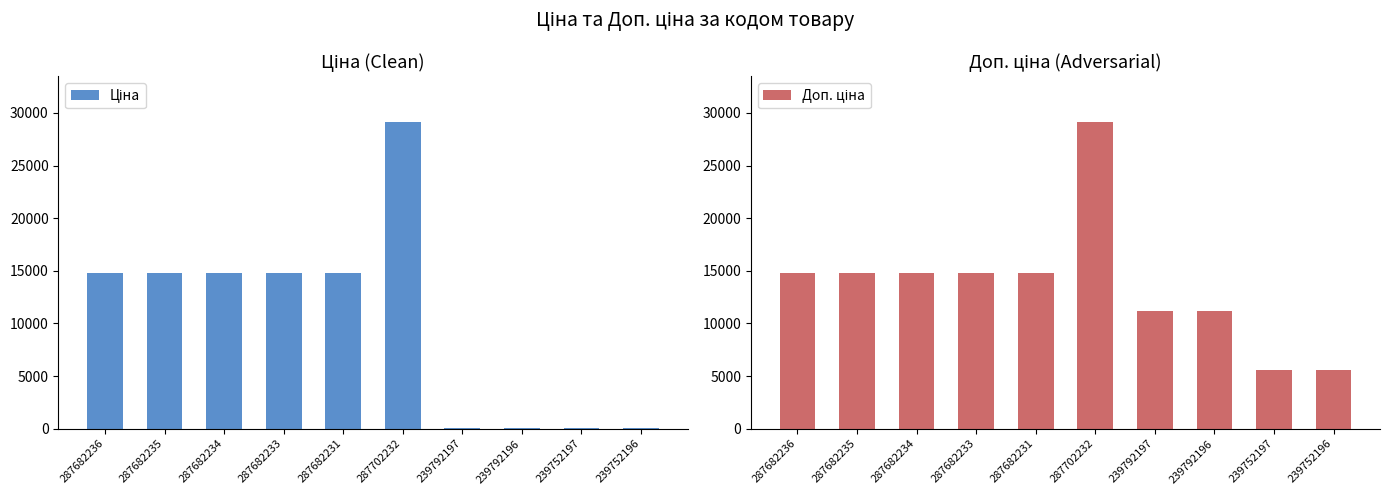

Which category has the highest value in the Доп. ціна series?

287702232